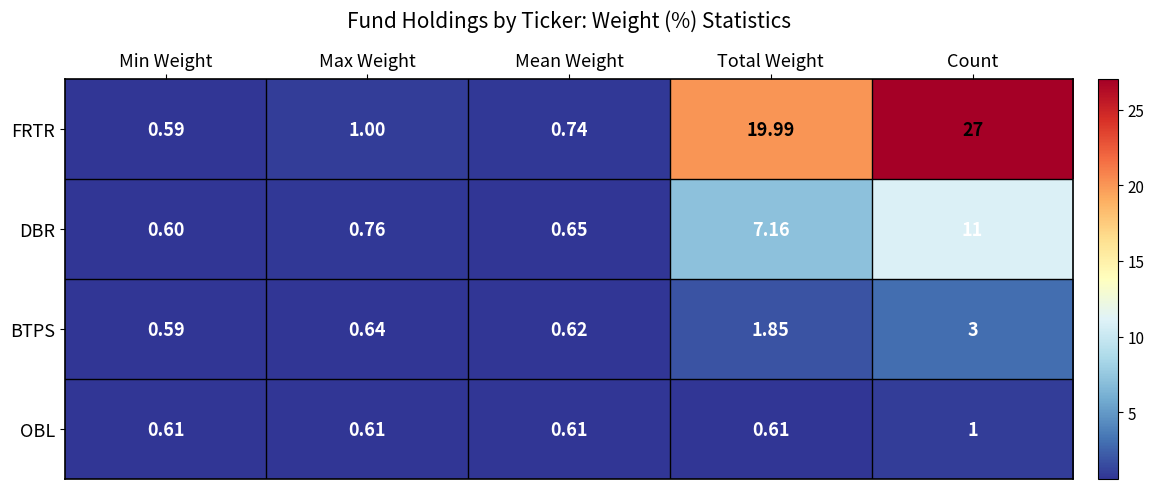

Which series changed the most between Min Weight and Mean Weight?

FRTR